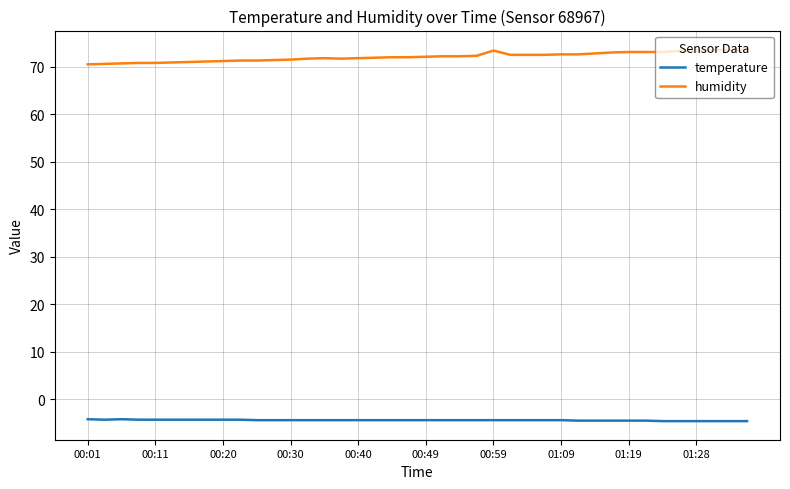

What is the difference between the maximum and minimum values in the humidity series?

3.2